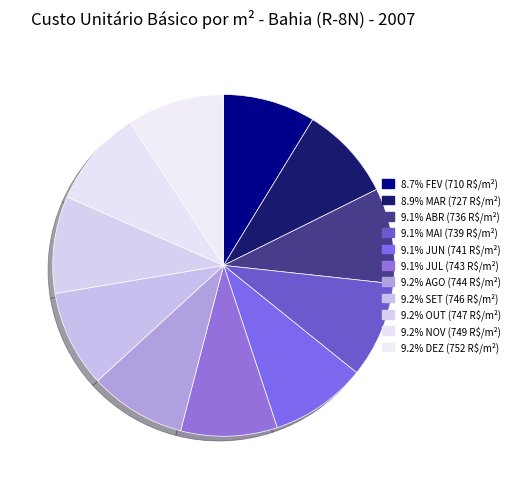

To the nearest percent, what is the average slice percentage?

9%